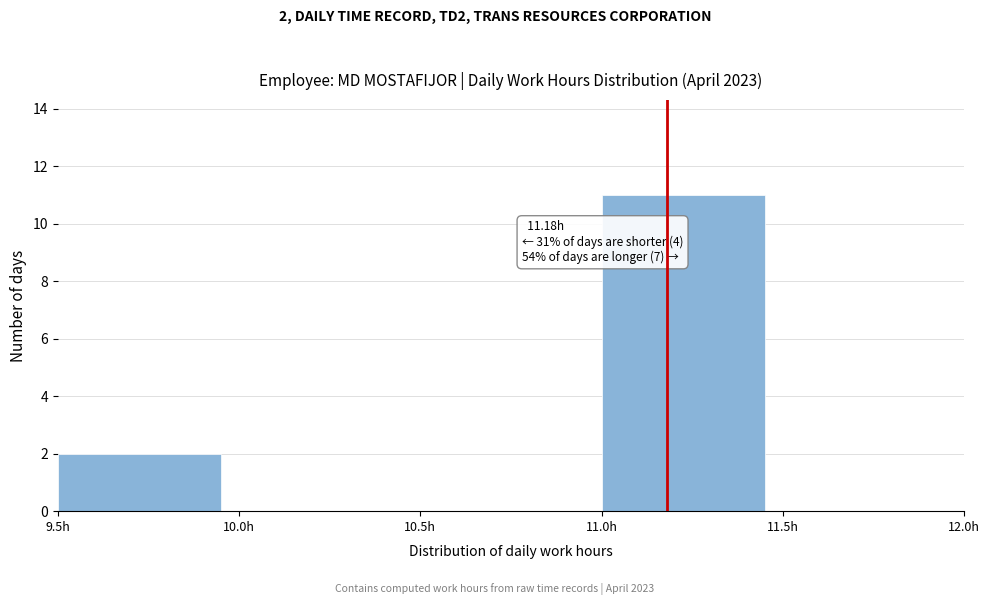

Over which range of the x-axis is the bar tallest?

11.0 to 11.5